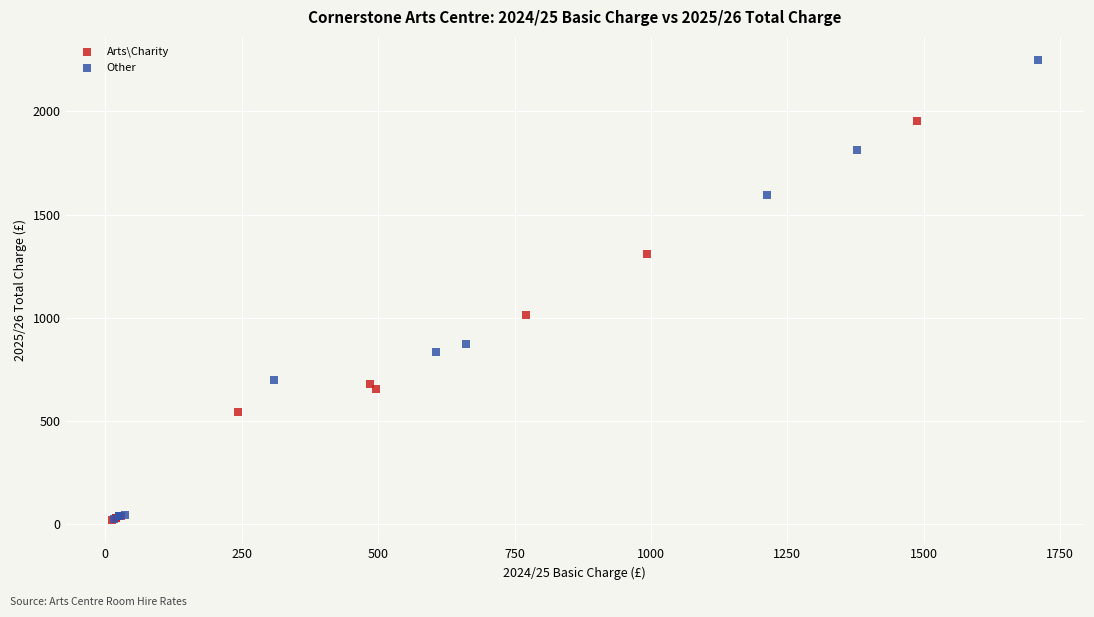

Which series has the widest spread of Y values?

Other